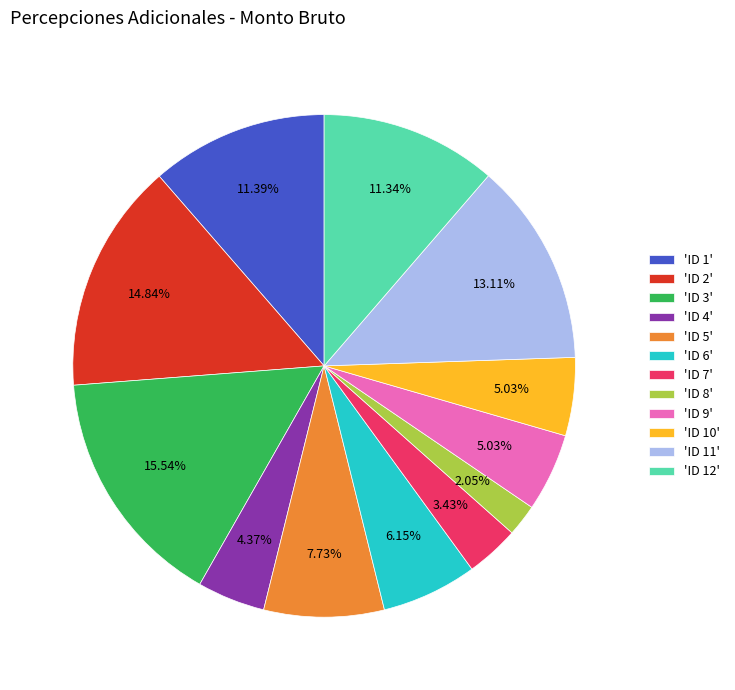

Is there any slice that represents more than half of the pie?

No